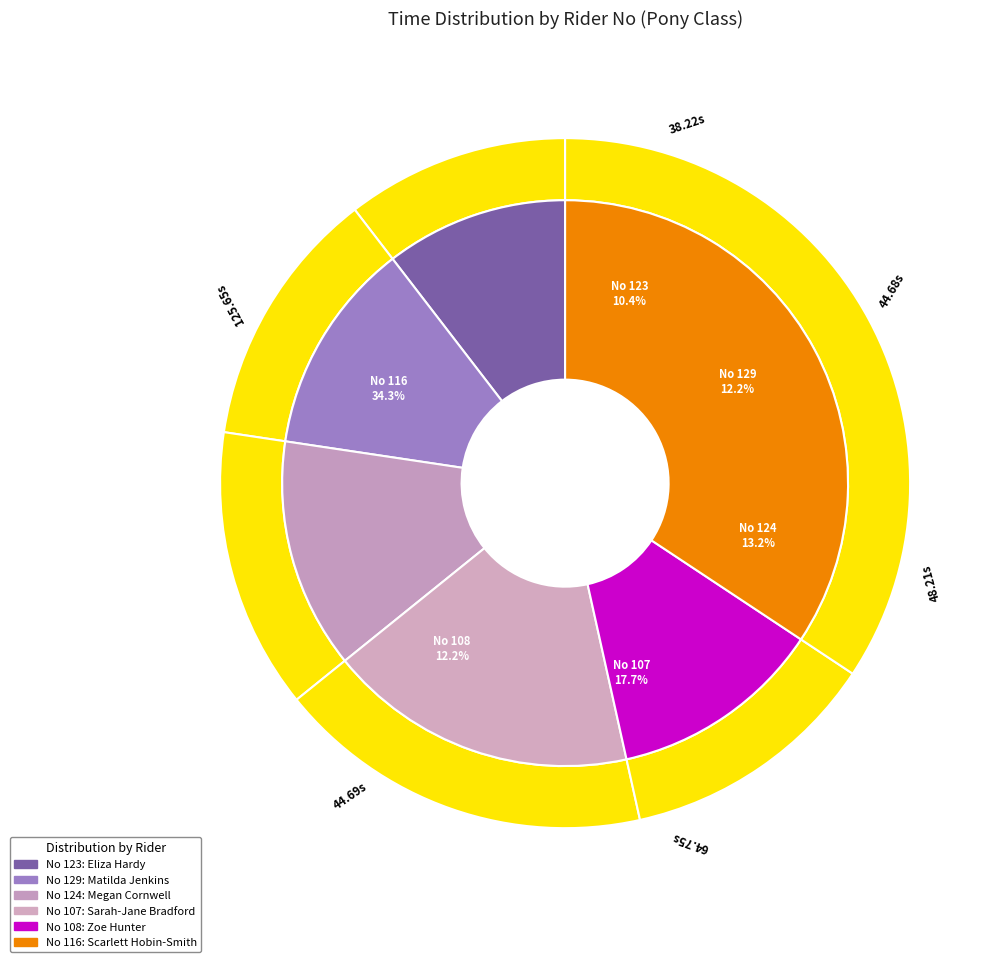

What percentage is the 116 slice, to the nearest percent?

34%